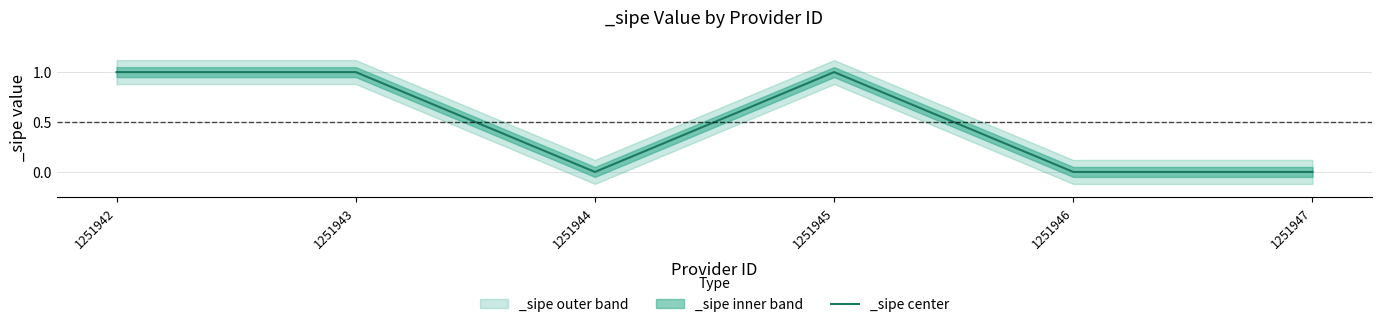

How many series are shown in this chart?

3